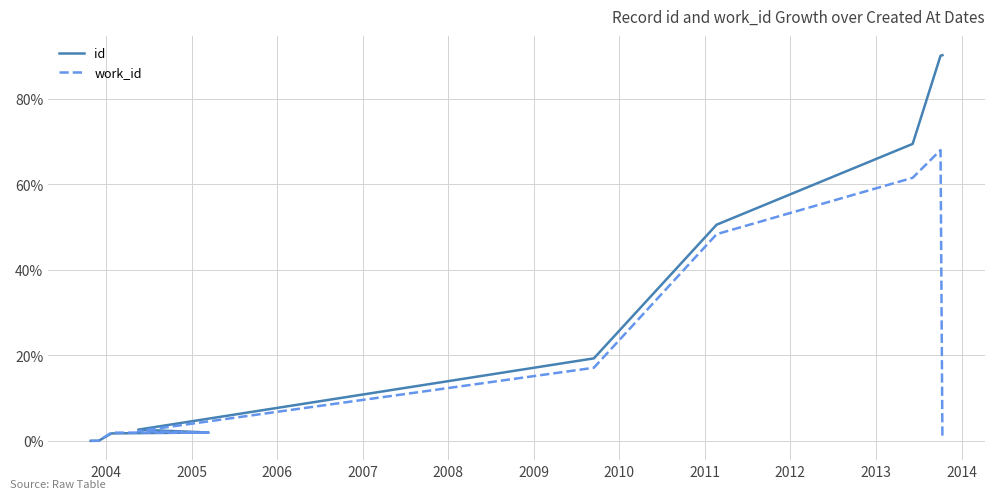

List the series in order of their peak value, lowest first.

work_id, id